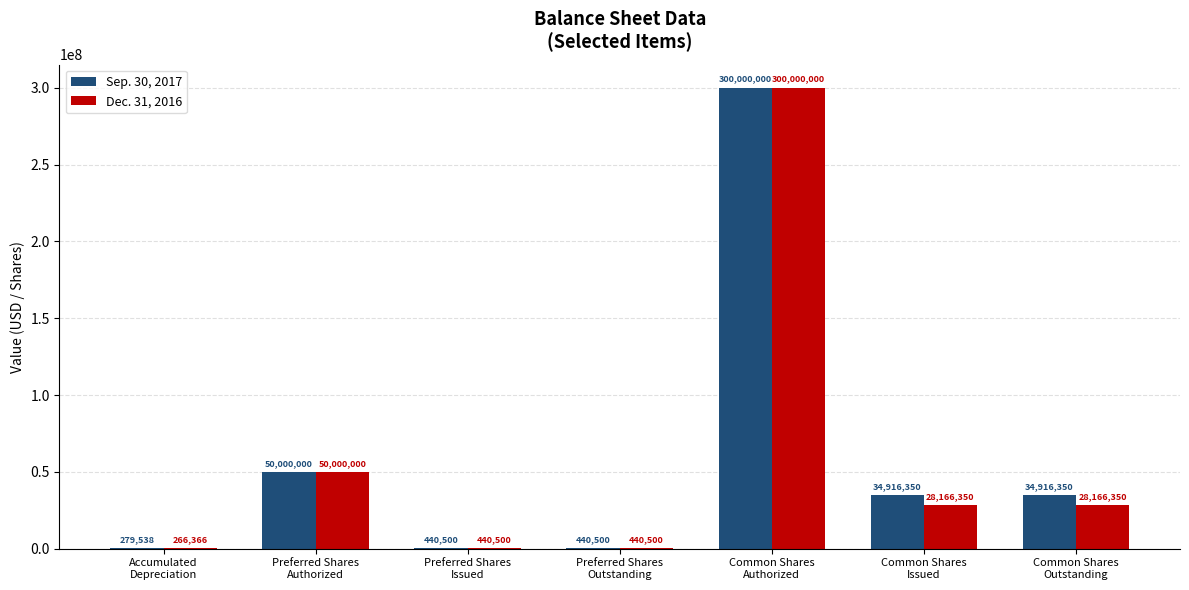

Which series has the widest spread of values?

Dec. 31, 2016